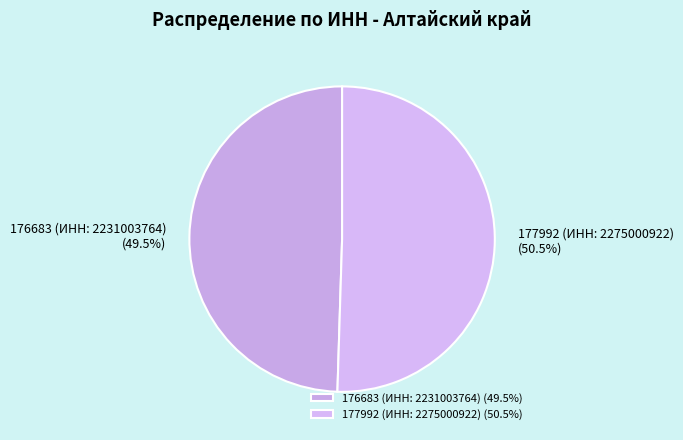

Which has a higher value, 177992 (ИНН: 2275000922) or 176683 (ИНН: 2231003764)?

177992 (ИНН: 2275000922)